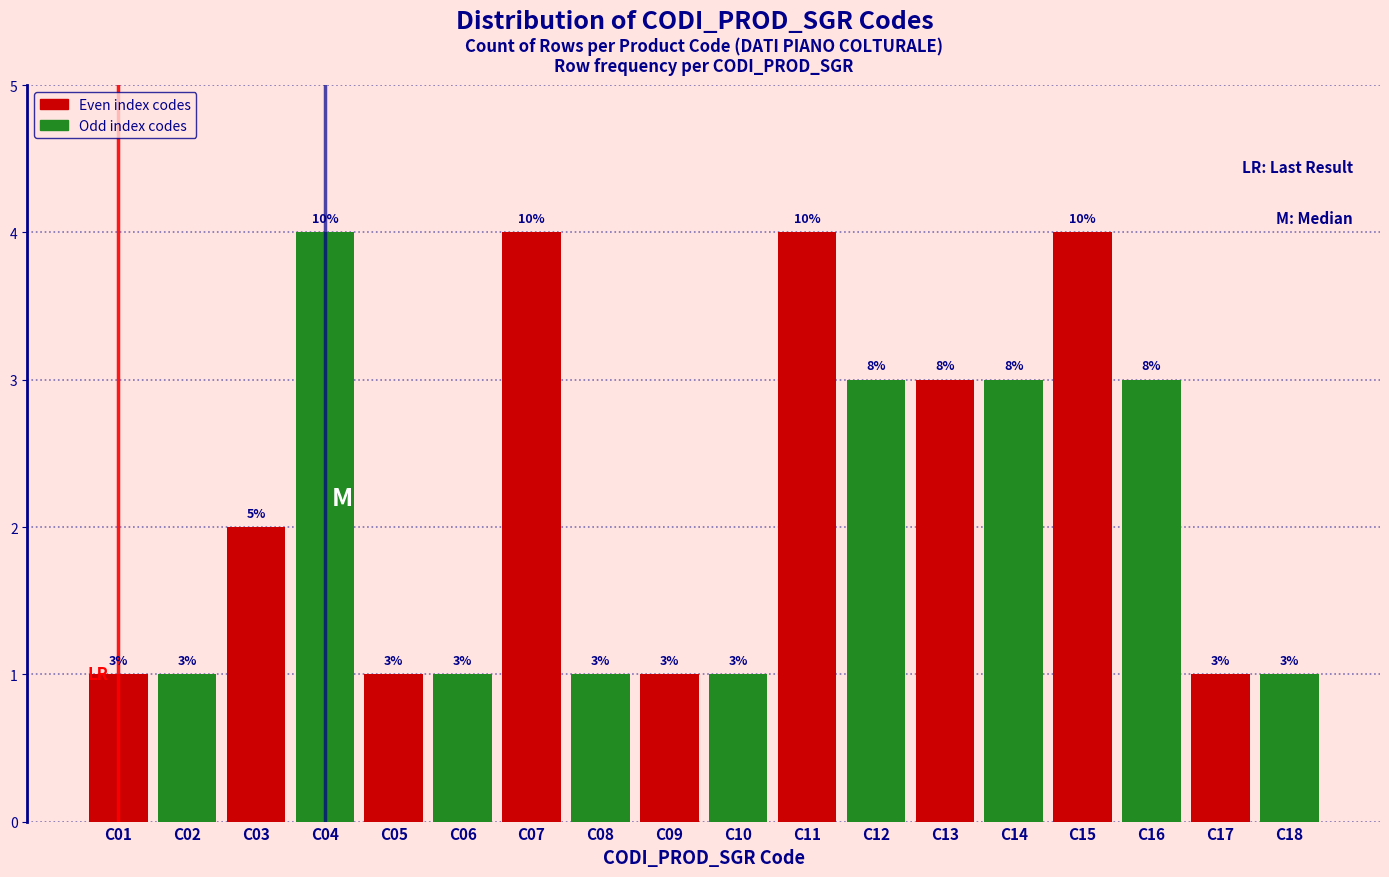

Reading left to right, list all the values displayed in this chart.

1	1	2	4	1	1	4	1	1	1	4	3	3	3	4	3	1	1